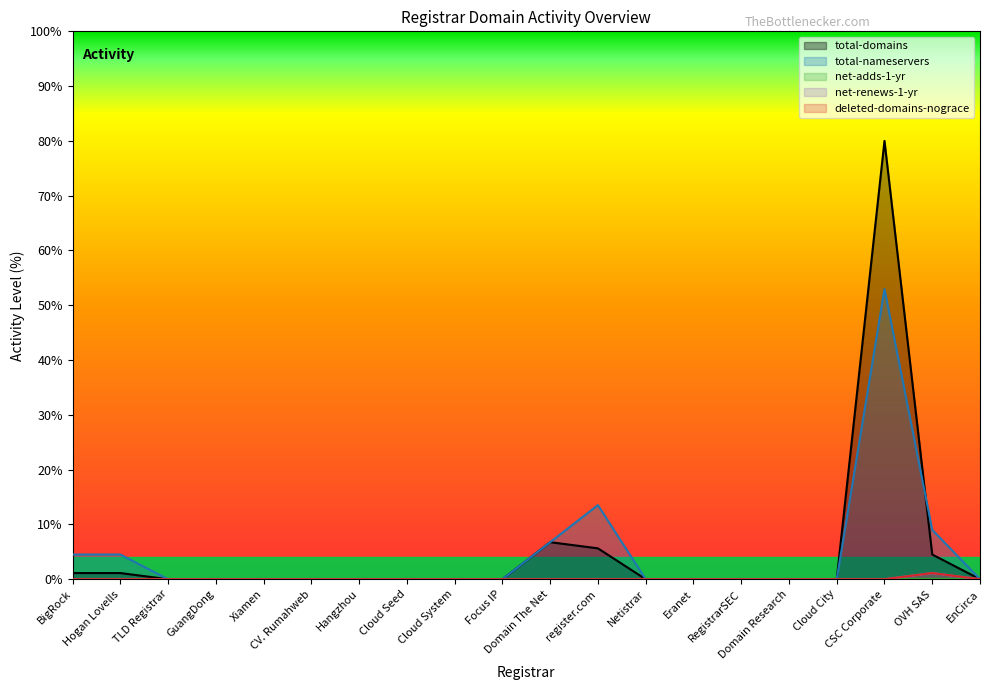

What is the label of the 16th point from the right?

Xiamen